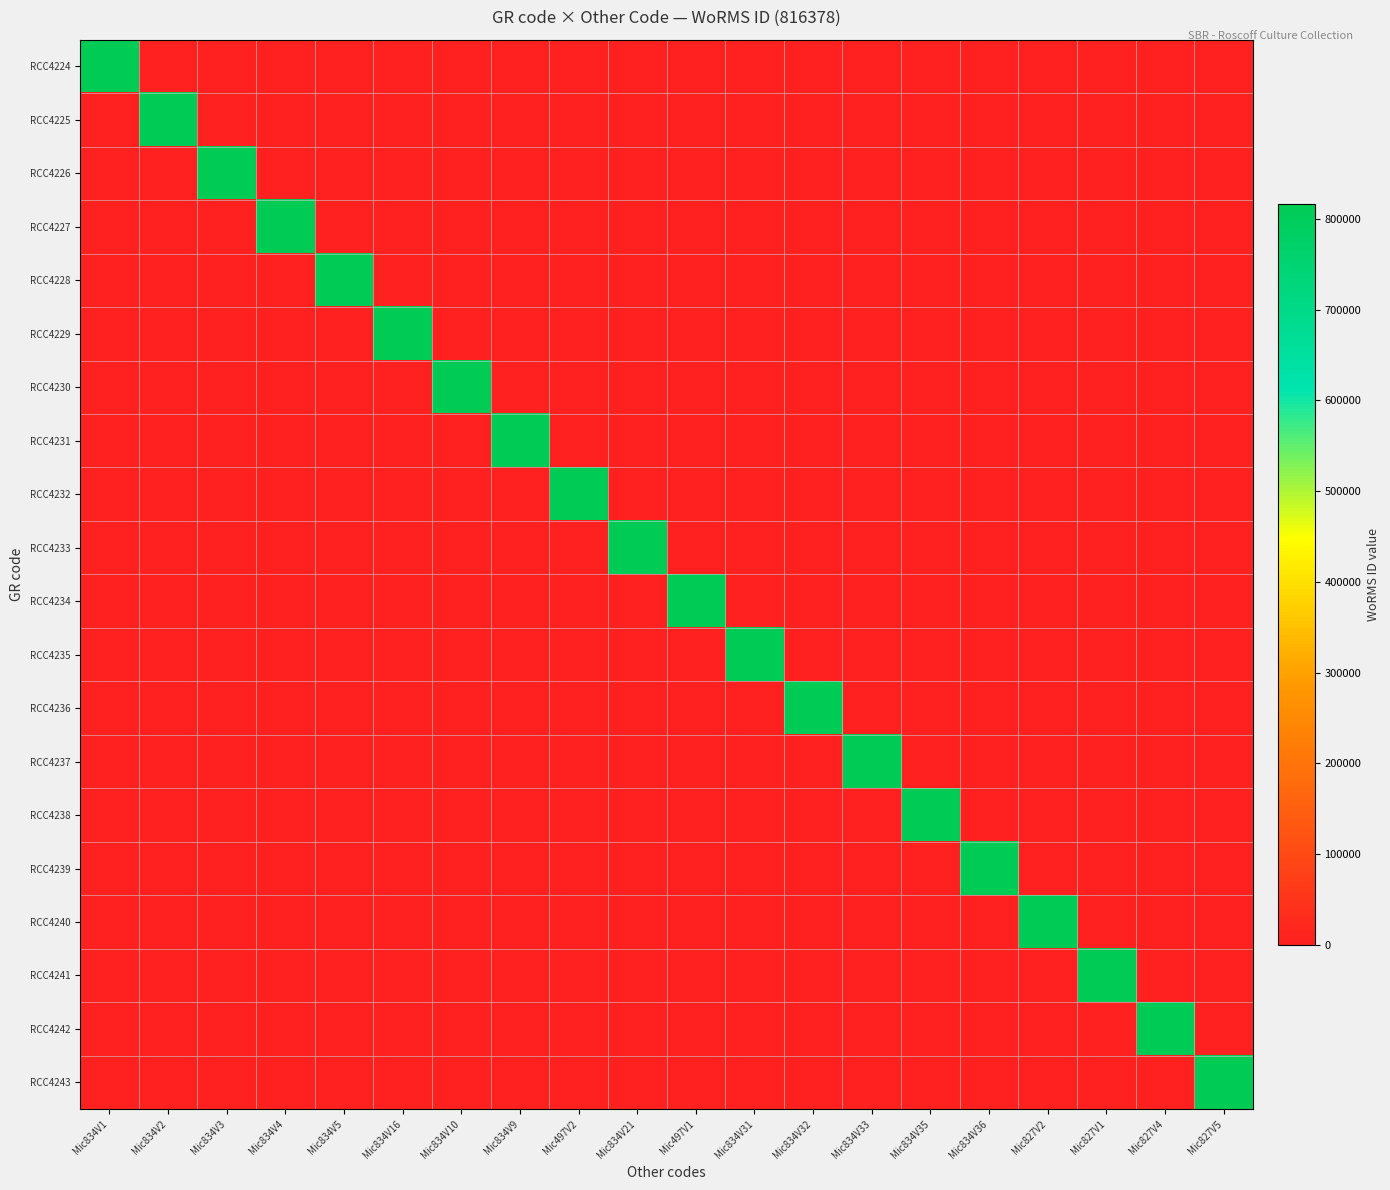

Which has a higher value, Mic834V5 or Mic834V2?

Mic834V5